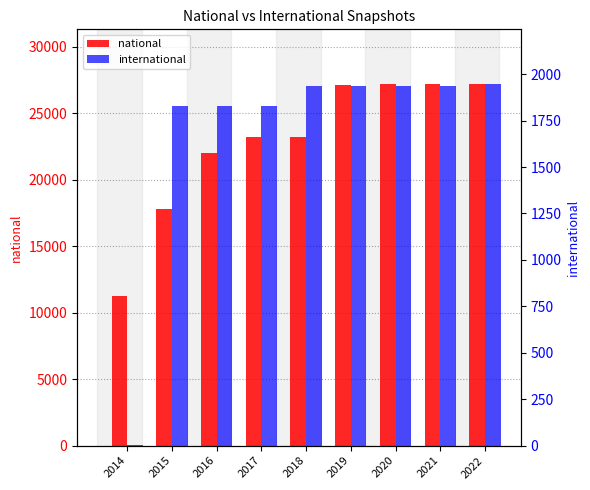

Which series has the widest spread of values?

national